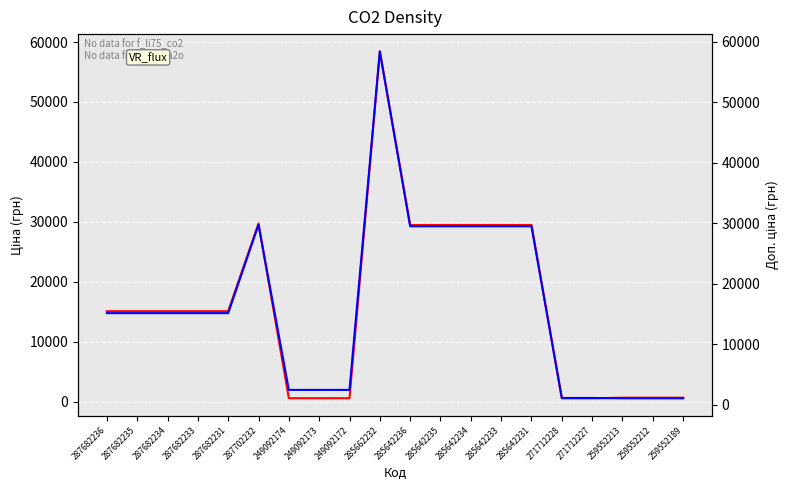

True or false: Ціна and Доп. ціна intersect in this chart.

False